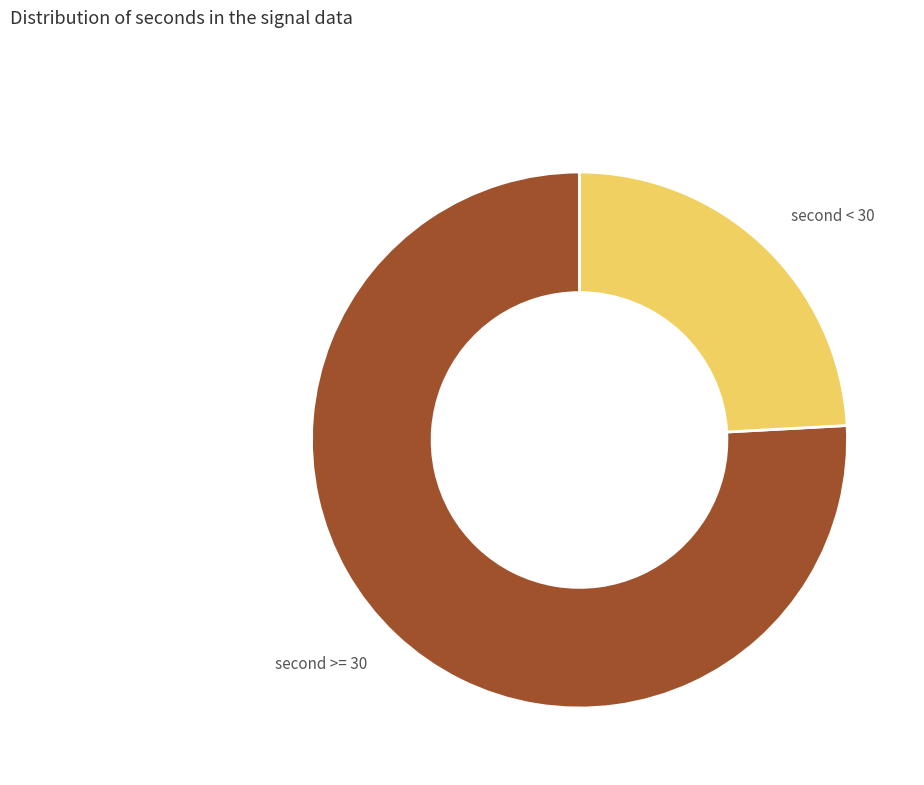

Which category has the biggest portion of the pie?

second >= 30